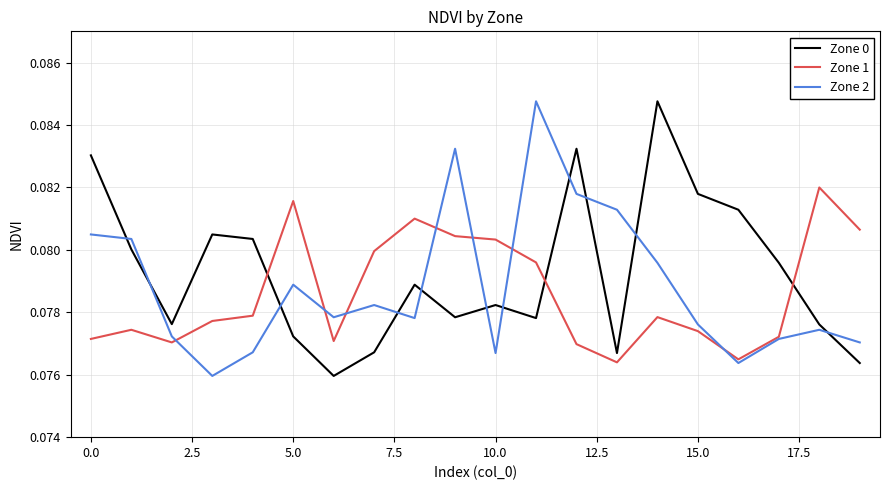

In Zone 1, how many points are higher than both neighbors (excluding endpoints)?

5